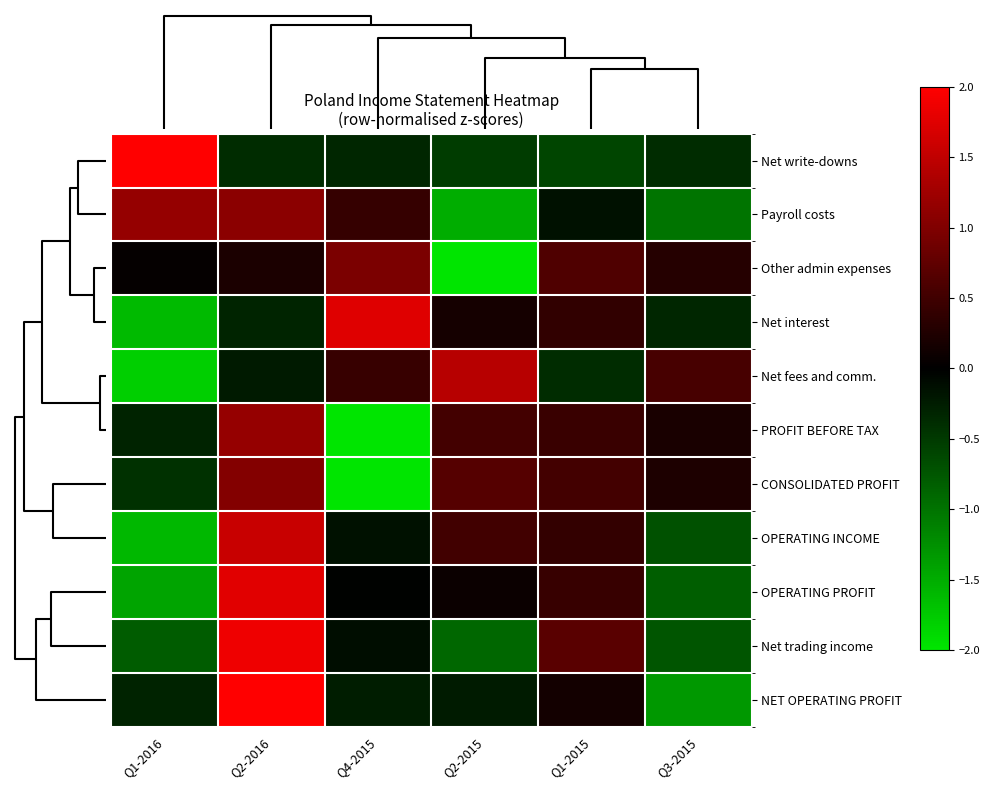

Which series changed the most between Q4-2015 and Q2-2015?

Other admin expenses